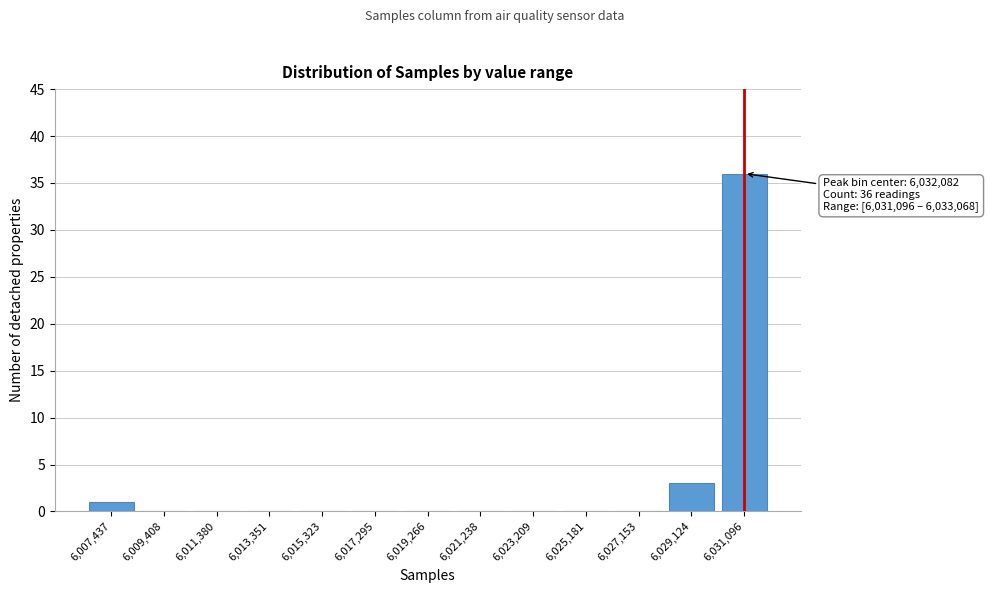

Reading left to right, transcribe all the data shown in this chart.

6,007,437=1	6,009,408=0	6,011,380=0	6,013,351=0	6,015,323=0	6,017,295=0	6,019,266=0	6,021,238=0	6,023,209=0	6,025,181=0	6,027,153=0	6,029,124=3	6,031,096=36